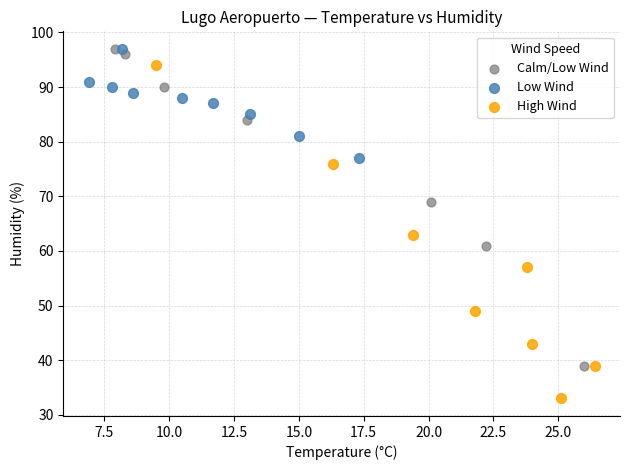

Which series reaches the minimum Y coordinate?

High Wind